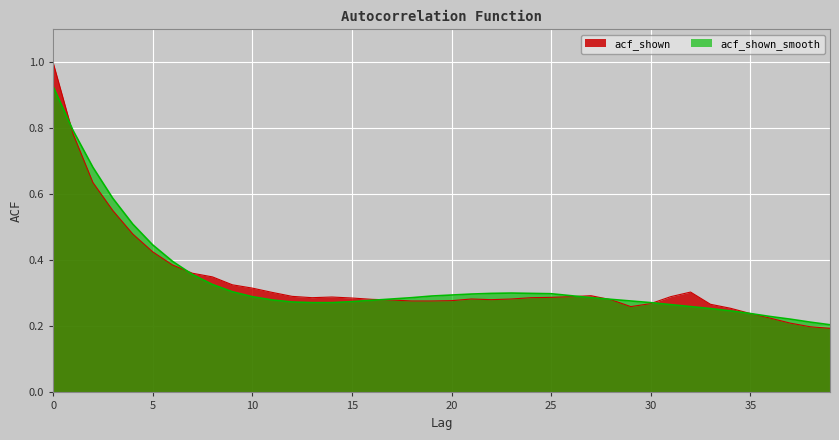

True or false: acf_shown_smooth has more than 2 interior local peaks.

False